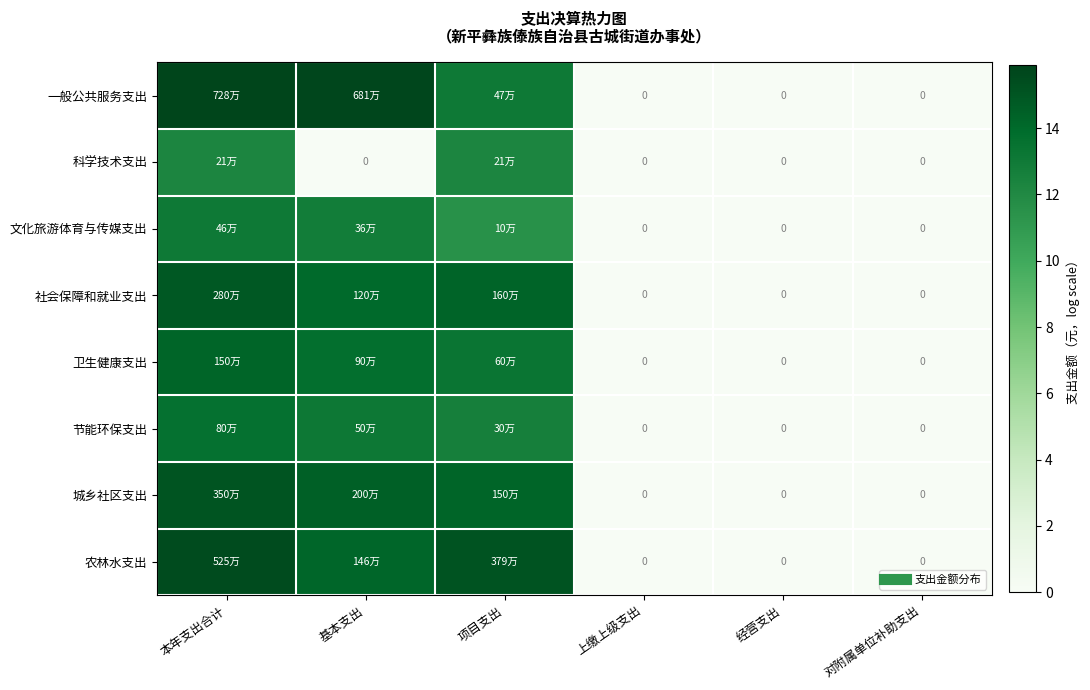

Rank the categories by 城乡社区支出 value from lowest to highest.

上缴上级支出, 经营支出, 对附属单位补助支出, 项目支出, 基本支出, 本年支出合计